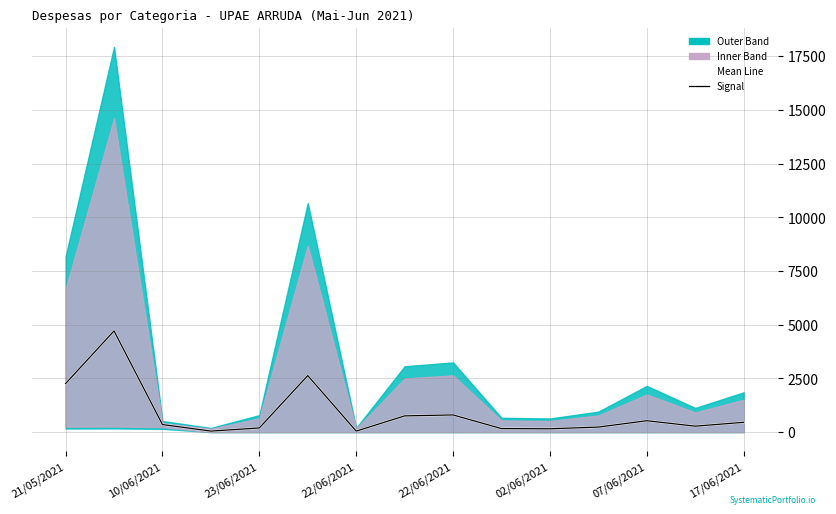

Reading left to right, what are all the values shown in this chart?

Mean Line: 2261.9	4713.3	353.2	48.4	195.5	2633.3	48.0	757.3	801.3	165.0	156.8	235.7	531.7	278.2	457.5
Signal: 2261.9	4713.3	353.2	48.4	195.5	2633.3	48.0	757.3	801.3	165.0	156.8	235.7	531.7	278.2	457.5